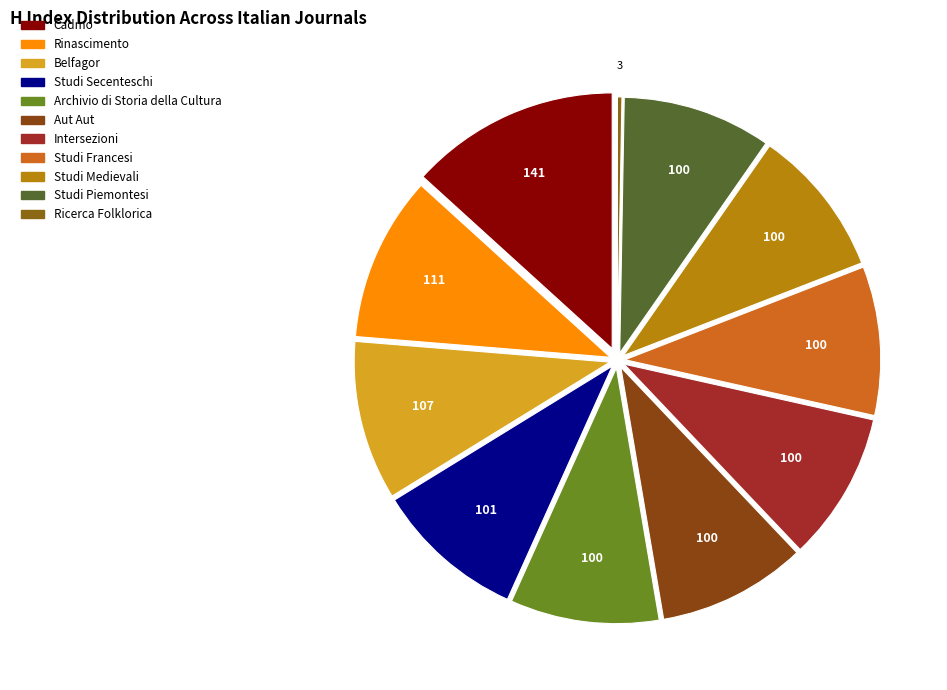

Count the number of slices in the pie.

11